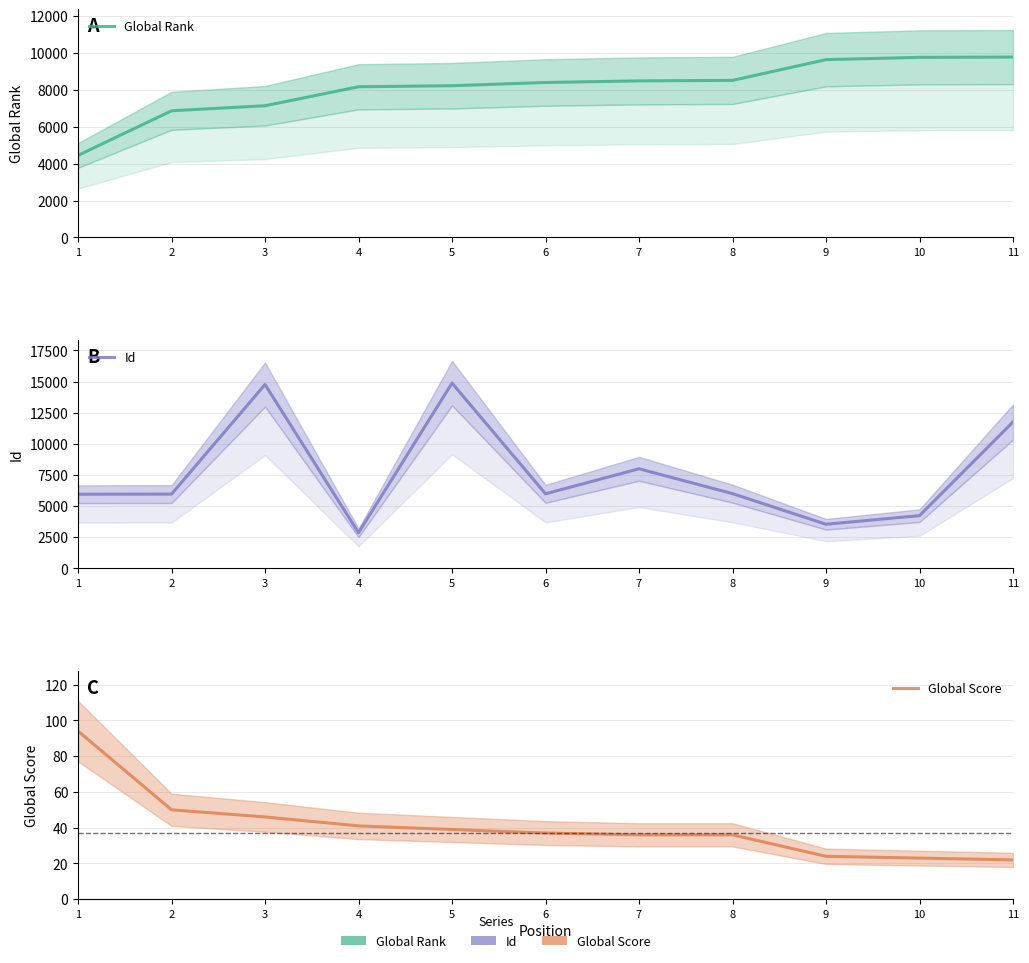

Reading left to right, list all the values displayed in this chart.

Global Rank: 1=4449	2=6869	3=7143	4=8171	5=8228	6=8403	7=8490	8=8517	9=9642	10=9766	11=9782
Id: 1=5951	2=5962	3=14757	4=2860	5=14870	6=5985	7=7993	8=5998	9=3541	10=4233	11=11757
Global Score: 1=94	2=50	3=46	4=41	5=39	6=37	7=36	8=36	9=24	10=23	11=22